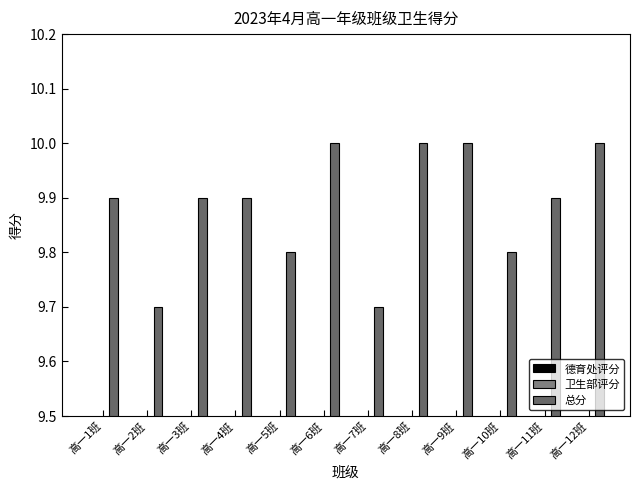

List the series in order of their peak value, lowest first.

德育处评分, 卫生部评分, 总分